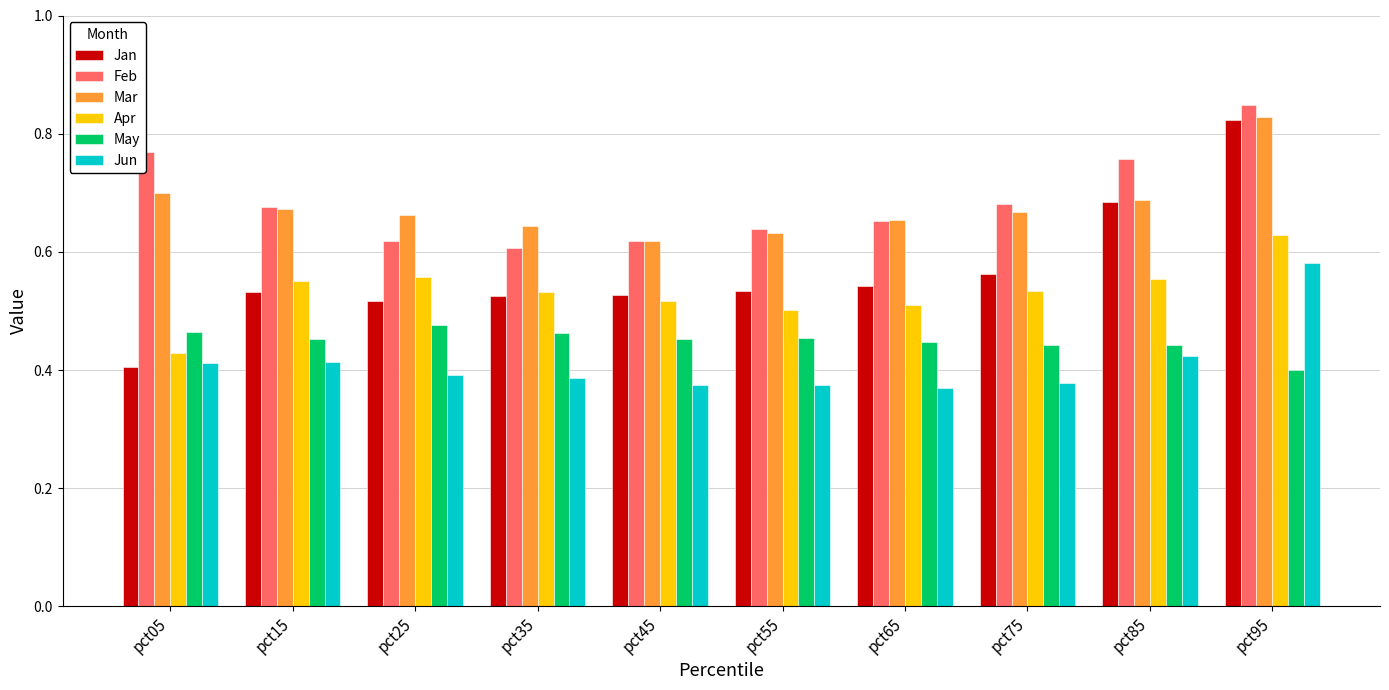

At which category is the sum across all series the highest?

pct95